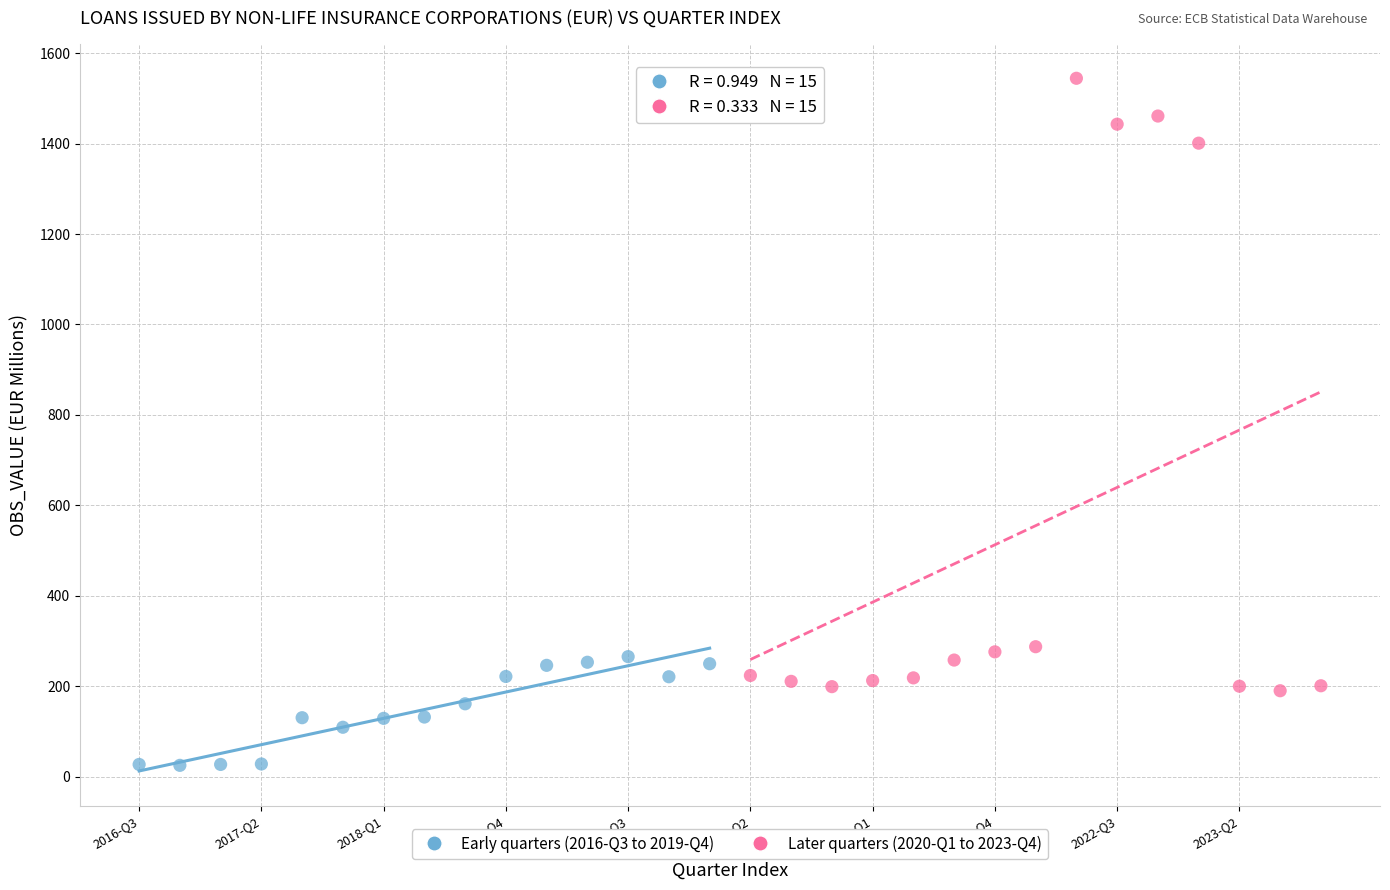

Which series contains the lowest Y value?

Early quarters (2016-Q3 to 2019-Q4)